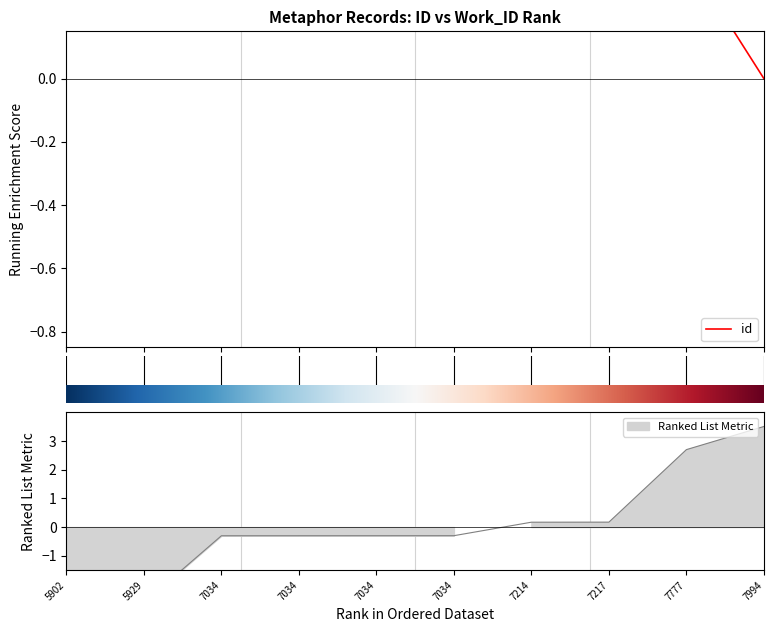

What is the value of the 6th point from the left?

0.7